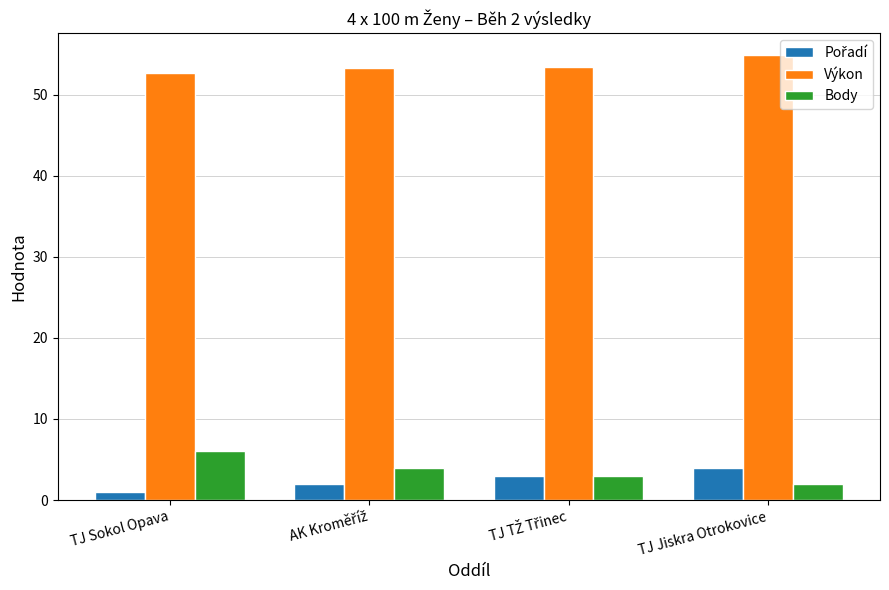

True or false: Výkon has a value of 52.6 at TJ Sokol Opava.

True